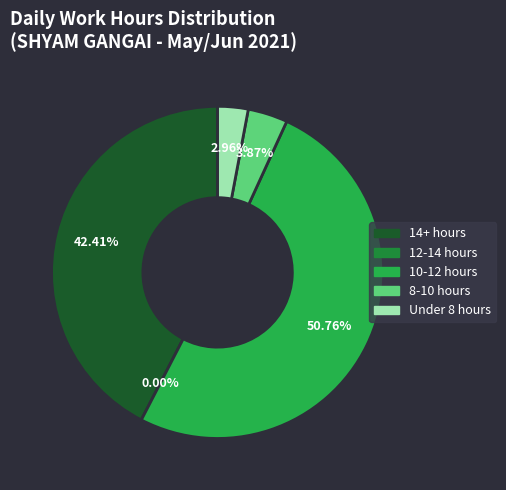

True or false: 4-Fri accounts for 1% of the total.

False